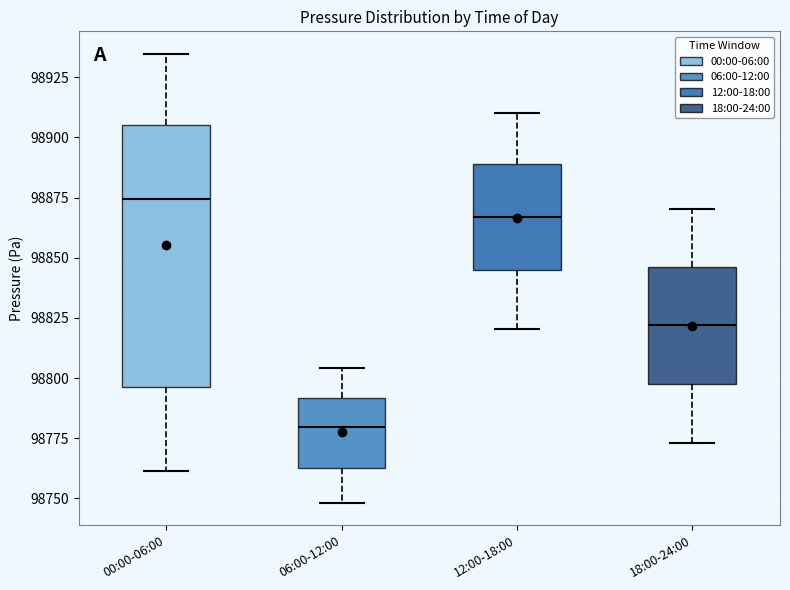

Where is the lower edge of the box for 12:00-18:00 on the y-axis? The values are not printed on the chart, so give them approximately, as read against the axis.

98845